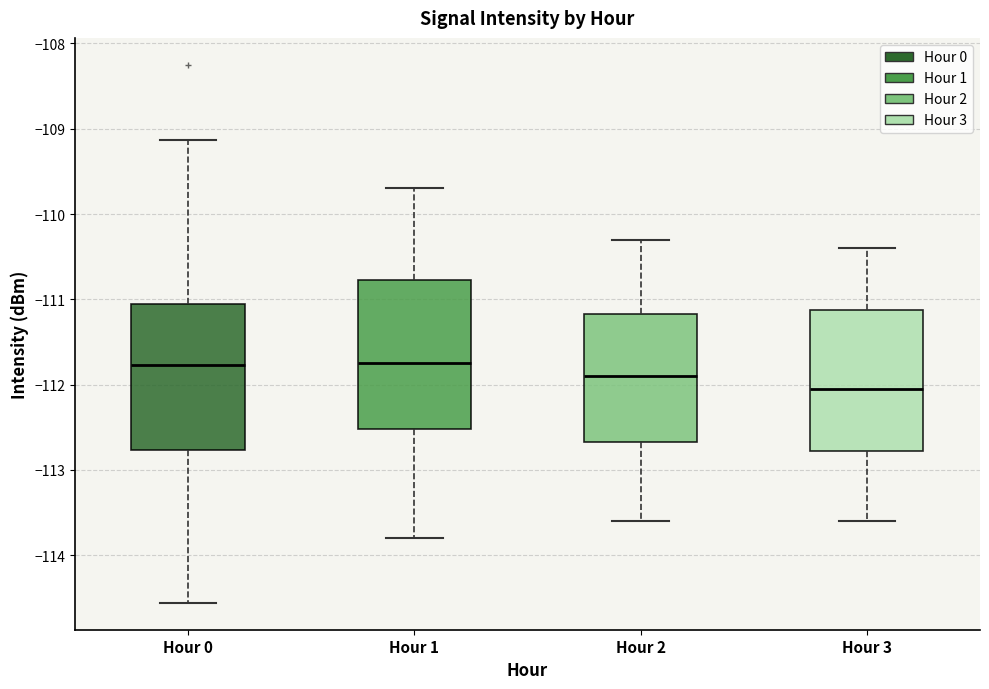

Reading left to right, transcribe this box plot: for each box, give where its median line is, the range the box spans, and where its two whiskers end, as read against the y-axis. The values are not printed on the chart, so give them approximately, as read against the axis.

Hour 0: median -111.8, box -112.8 to -111.1, whiskers -114.6 to -109.1
Hour 1: median -111.7, box -112.5 to -110.8, whiskers -113.8 to -109.7
Hour 2: median -111.9, box -112.7 to -111.2, whiskers -113.6 to -110.3
Hour 3: median -112.0, box -112.8 to -111.1, whiskers -113.6 to -110.4